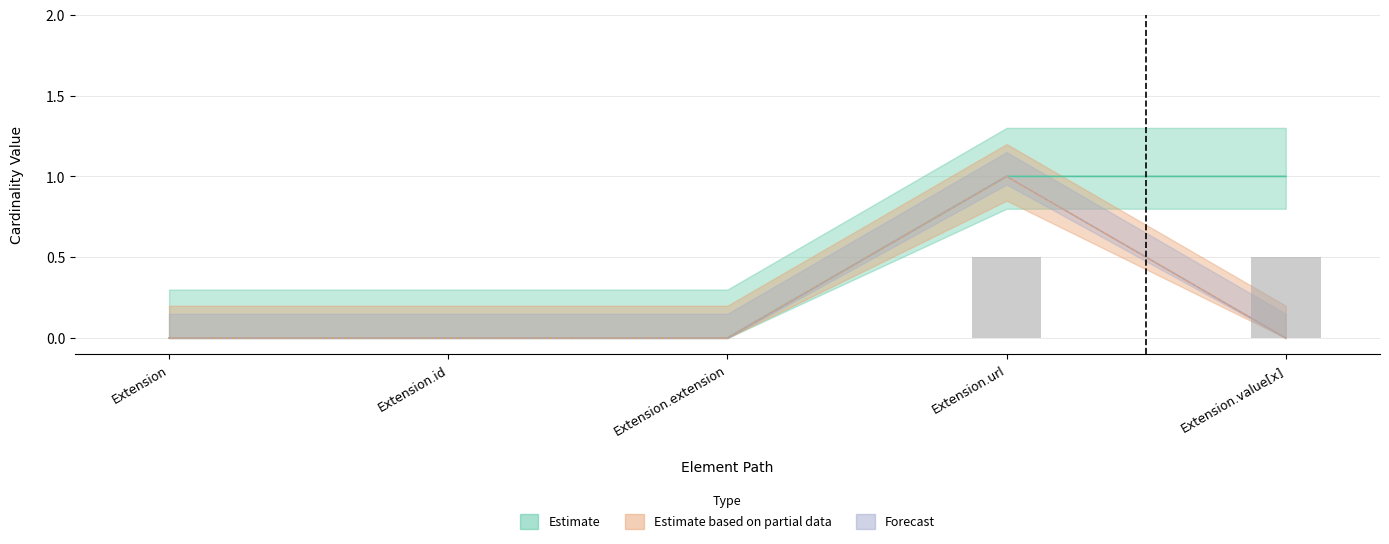

What is the difference between the maximum and minimum values in the Base Min series?

1